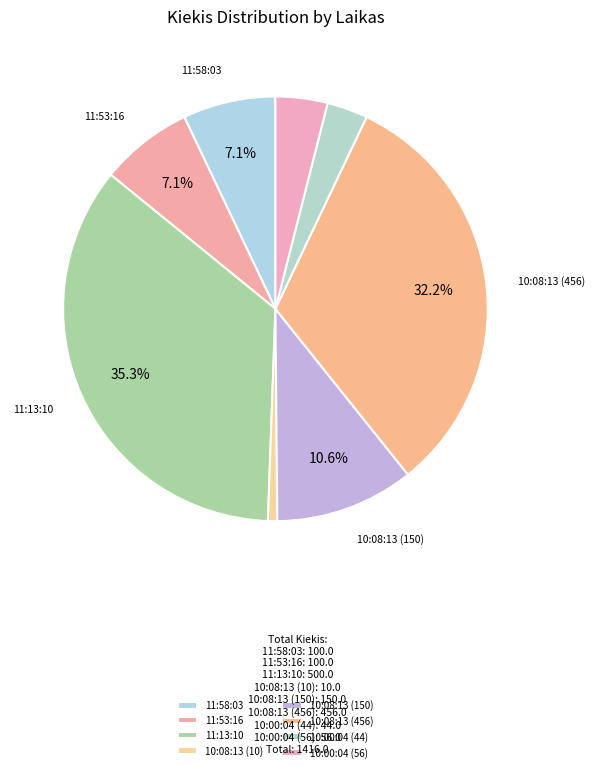

Combined, what portion of the pie is 10:00:04 (44) and 11:58:03?

10.2%